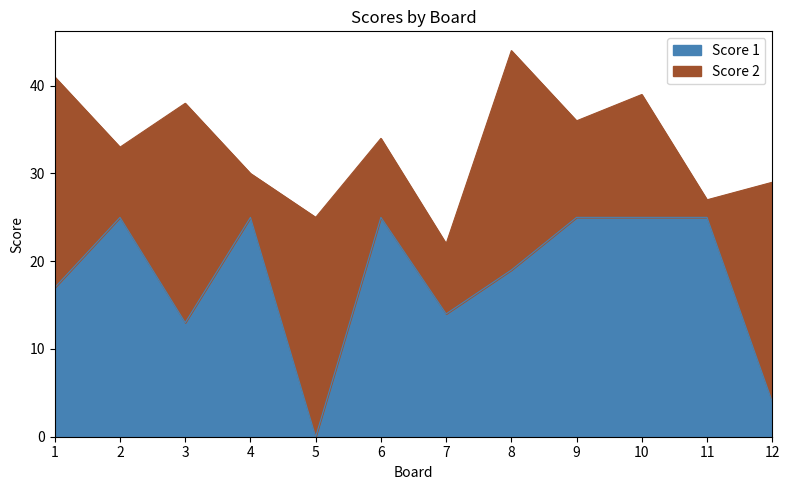

Rank the categories by value from highest to lowest.

2, 4, 6, 9, 10, 11, 8, 1, 7, 3, 12, 5